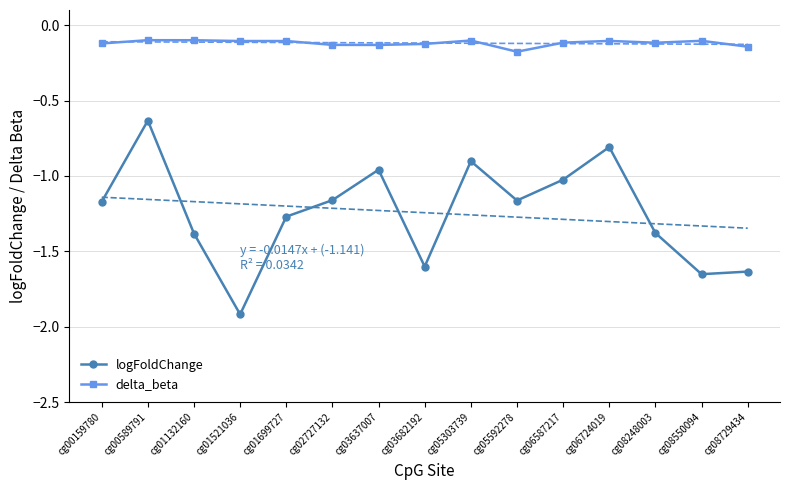

List the labels in order of delta_beta value, smallest first.

cg05592278, cg08729434, cg03637007, cg02727132, cg03682192, cg00159780, cg08248003, cg06587217, cg01521036, cg01699727, cg06724019, cg08550094, cg05303739, cg01132160, cg00589791